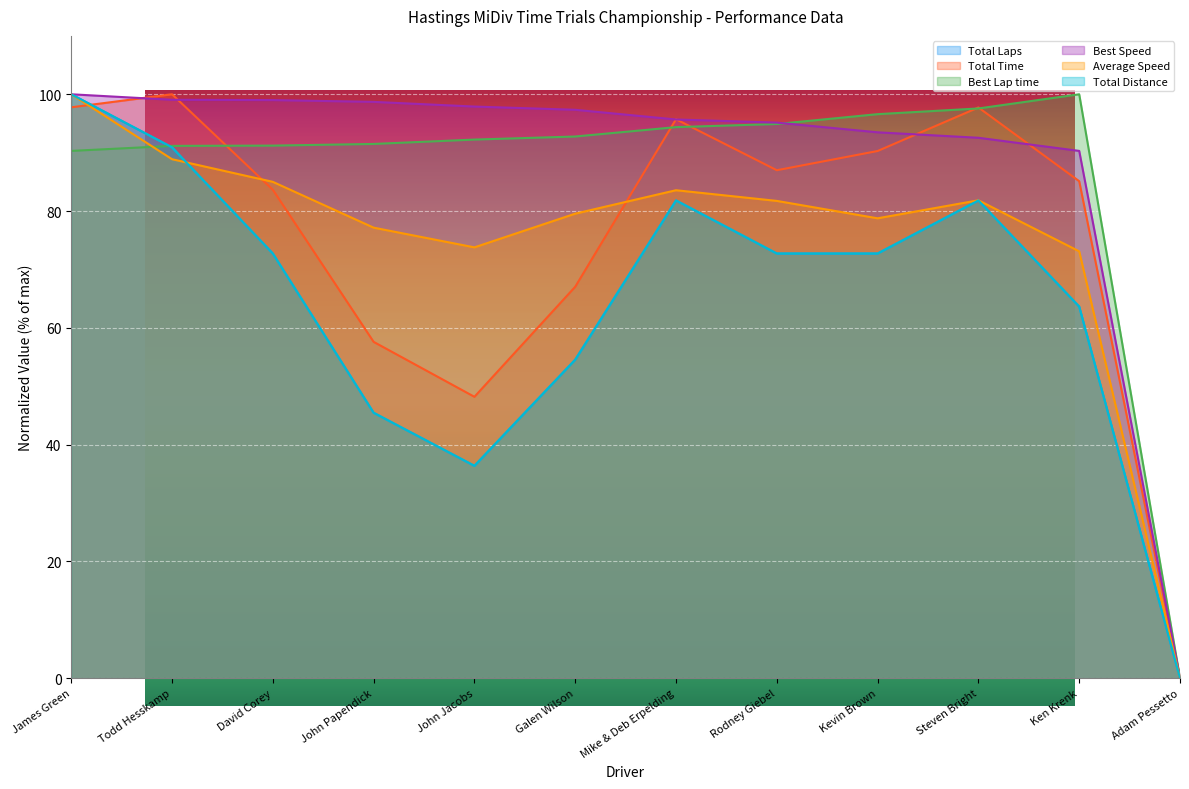

Reading left to right, list all the values displayed in this chart.

Total Laps: James Green=100.0	Todd Hesskamp=90.9	David Corey=72.7	John Papendick=45.5	John Jacobs=36.4	Galen Wilson=54.5	Mike & Deb Erpelding=81.8	Rodney Giebel=72.7	Kevin Brown=72.7	Steven Bright=81.8	Ken Krenk=63.6	Adam Pessetto=0.0
Total Time: James Green=97.8	Todd Hesskamp=100.0	David Corey=83.6	John Papendick=57.6	John Jacobs=48.2	Galen Wilson=67.0	Mike & Deb Erpelding=95.7	Rodney Giebel=87.0	Kevin Brown=90.3	Steven Bright=97.7	Ken Krenk=85.1	Adam Pessetto=0.0
Best Lap time: James Green=90.3	Todd Hesskamp=91.2	David Corey=91.2	John Papendick=91.5	John Jacobs=92.2	Galen Wilson=92.8	Mike & Deb Erpelding=94.4	Rodney Giebel=94.9	Kevin Brown=96.6	Steven Bright=97.6	Ken Krenk=100.0	Adam Pessetto=0.0
Best Speed: James Green=100.0	Todd Hesskamp=99.1	David Corey=99.0	John Papendick=98.7	John Jacobs=97.9	Galen Wilson=97.3	Mike & Deb Erpelding=95.7	Rodney Giebel=95.1	Kevin Brown=93.5	Steven Bright=92.6	Ken Krenk=90.3	Adam Pessetto=0.0
Average Speed: James Green=100.0	Todd Hesskamp=88.9	David Corey=85.0	John Papendick=77.2	John Jacobs=73.8	Galen Wilson=79.6	Mike & Deb Erpelding=83.6	Rodney Giebel=81.7	Kevin Brown=78.8	Steven Bright=81.8	Ken Krenk=73.1	Adam Pessetto=0.0
Total Distance: James Green=100.0	Todd Hesskamp=90.9	David Corey=72.7	John Papendick=45.5	John Jacobs=36.4	Galen Wilson=54.5	Mike & Deb Erpelding=81.8	Rodney Giebel=72.7	Kevin Brown=72.7	Steven Bright=81.8	Ken Krenk=63.6	Adam Pessetto=0.0